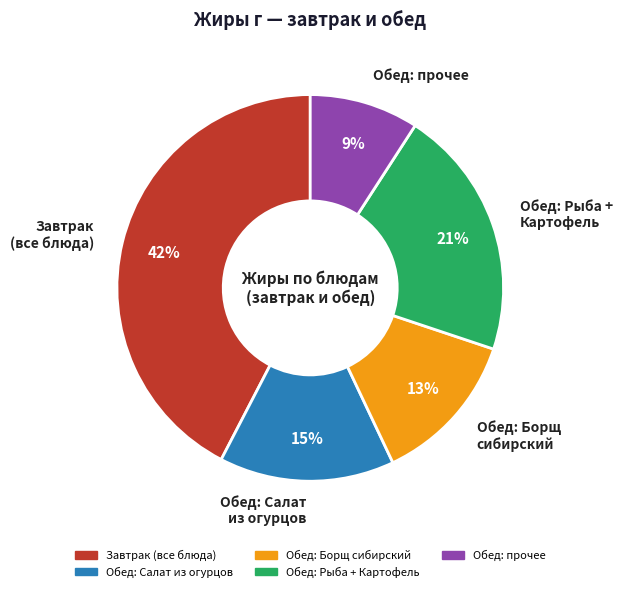

Rank the categories by value from lowest to highest.

Обед: прочее, Обед: Борщ сибирский, Обед: Салат из огурцов, Обед: Рыба + Картофель, Завтрак (все блюда)